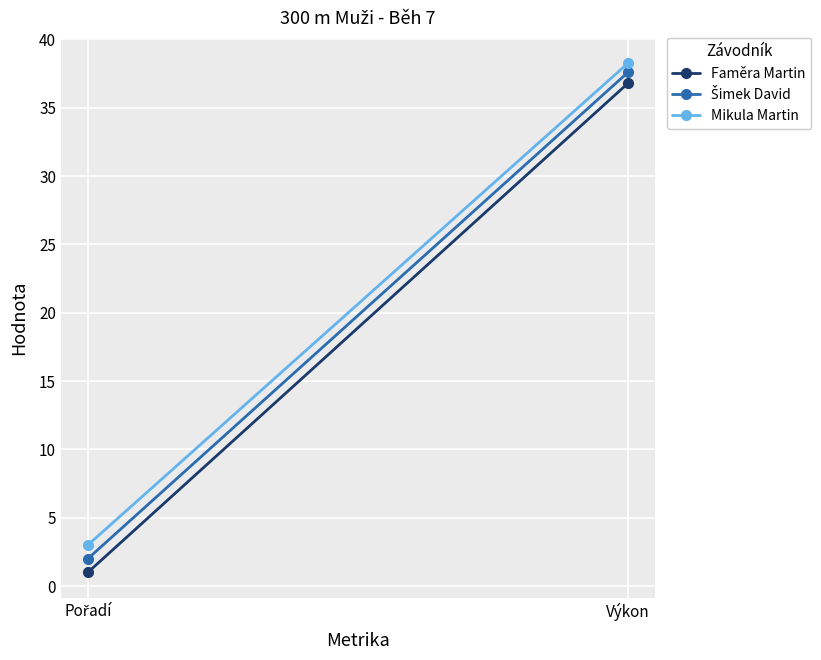

Reading left to right, extract all data points from this chart.

Faměra Martin: Pořadí=1.0	Výkon=36.8
Šimek David: Pořadí=2.0	Výkon=37.6
Mikula Martin: Pořadí=3.0	Výkon=38.3